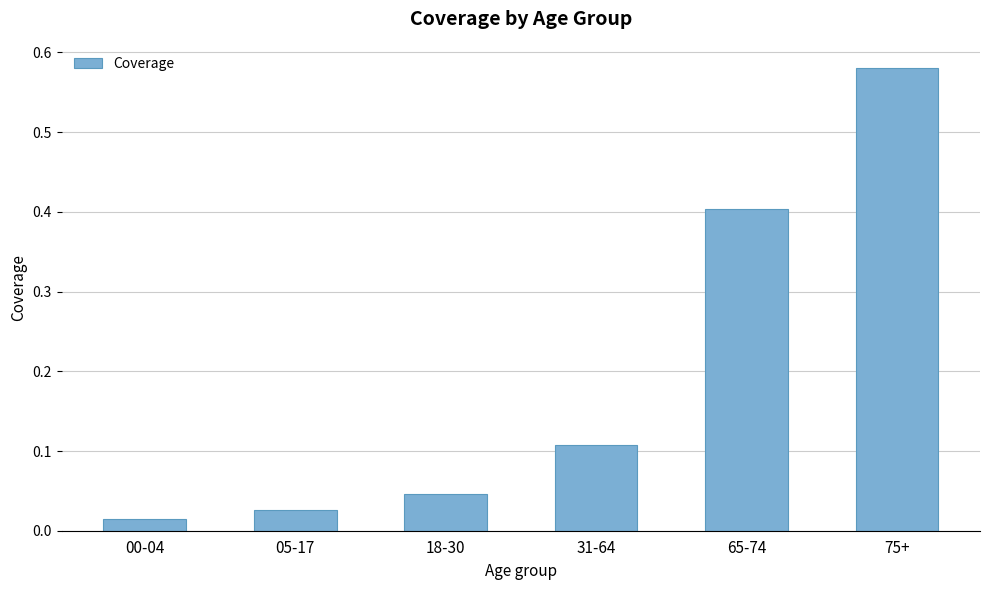

What is the sum of all values?

1.2